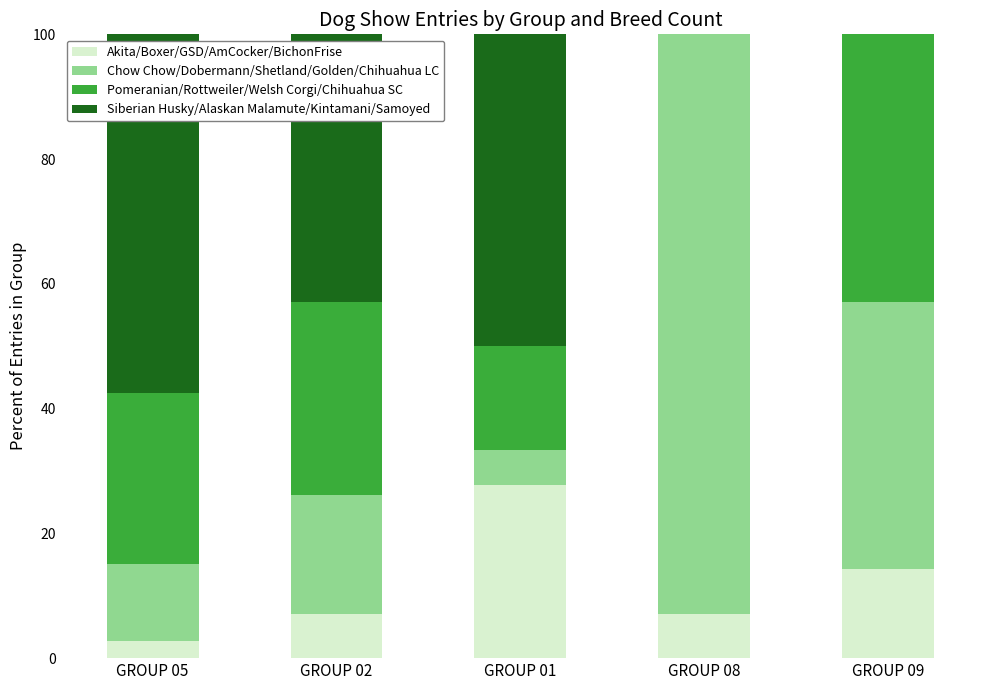

Reading right to left, list the values for the Akita/Boxer/GSD/AmCocker/BichonFrise series.

GROUP 09=14.3	GROUP 08=7.1	GROUP 01=27.8	GROUP 02=7.1	GROUP 05=2.7